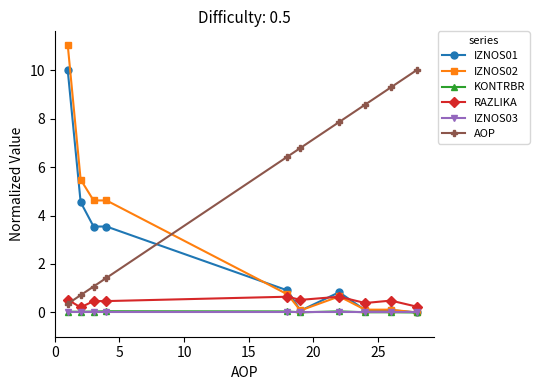

Does the chart have visible grid lines?

No